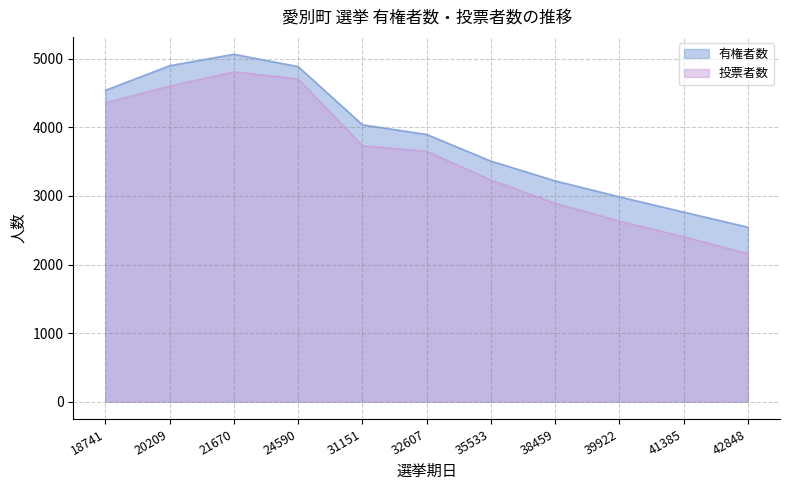

True or false: 有権者数 has a value of 7139 at 31151.

False